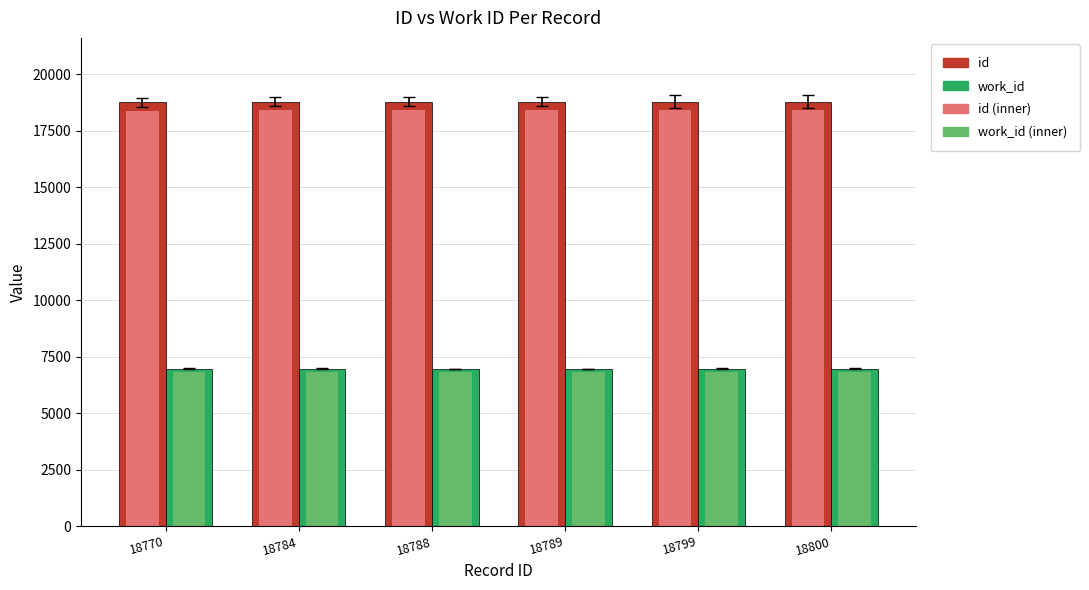

What is the spread (max minus min) of values at 18800?

11966.5